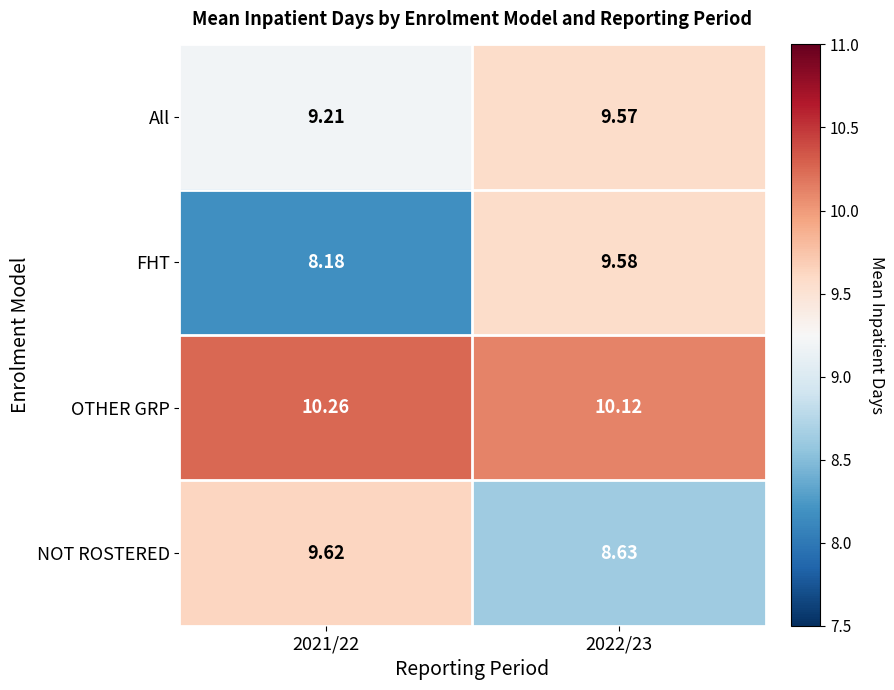

What is the spread (max minus min) of values at 2021/22?

2.1